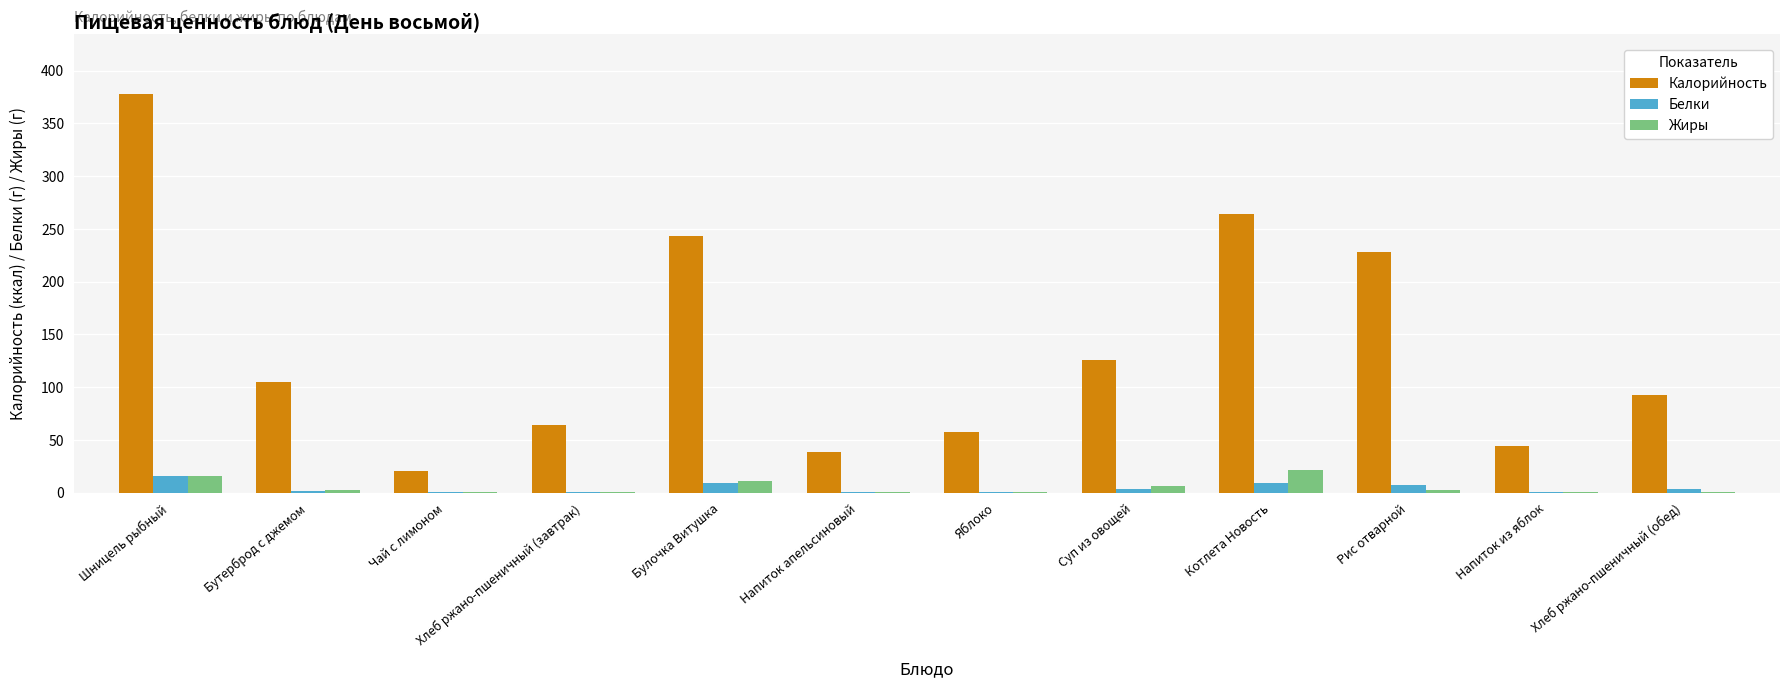

At which category is the sum across all series the highest?

Шницель рыбный